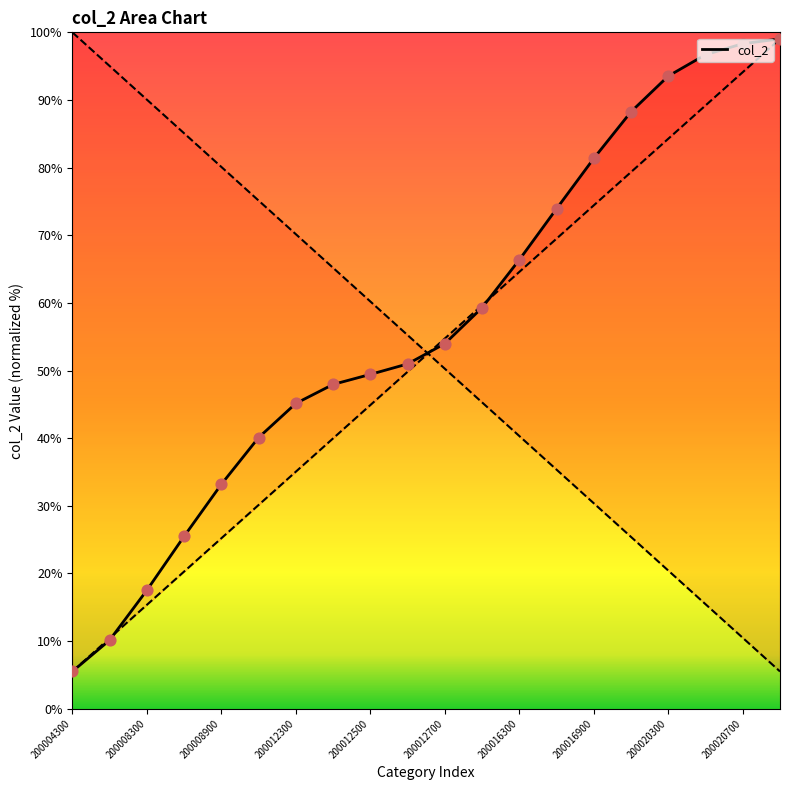

What is the change in value from 200008900 to 200016600?

+40.7